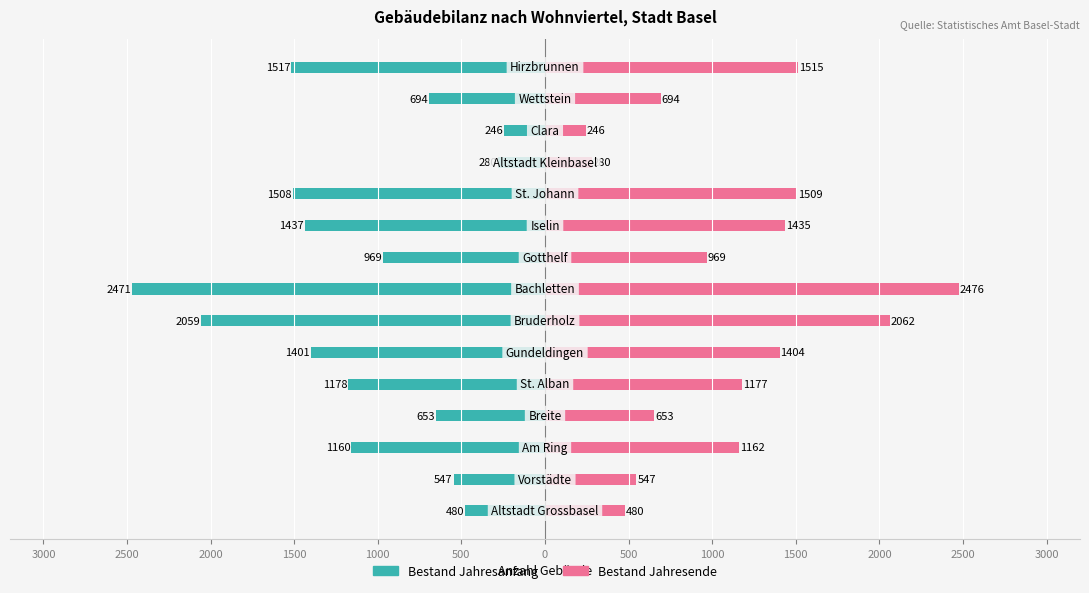

The value of Bestand Jahresanfang at 1000 is -490. True or false?

False